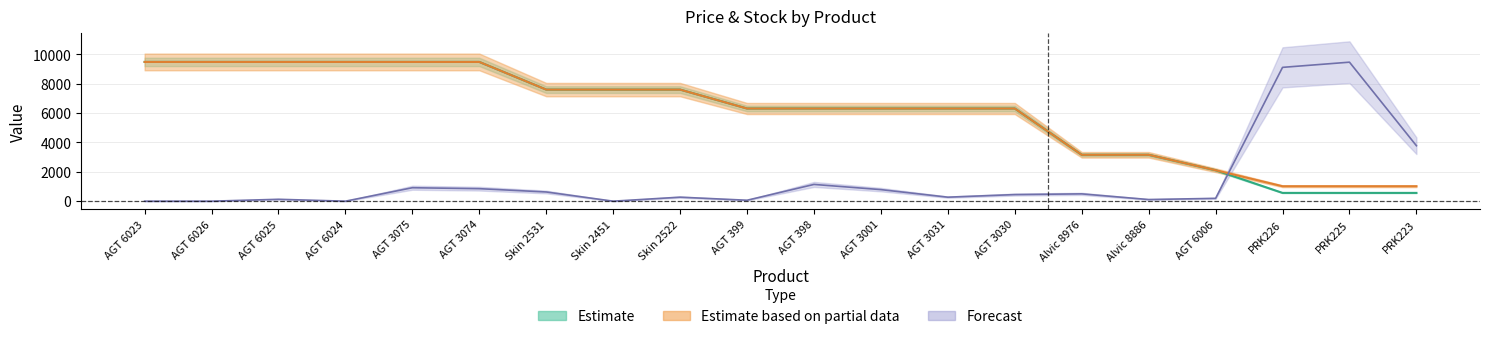

After their last crossing, which series has the higher values: Доп. ціна or Залишок?

Залишок